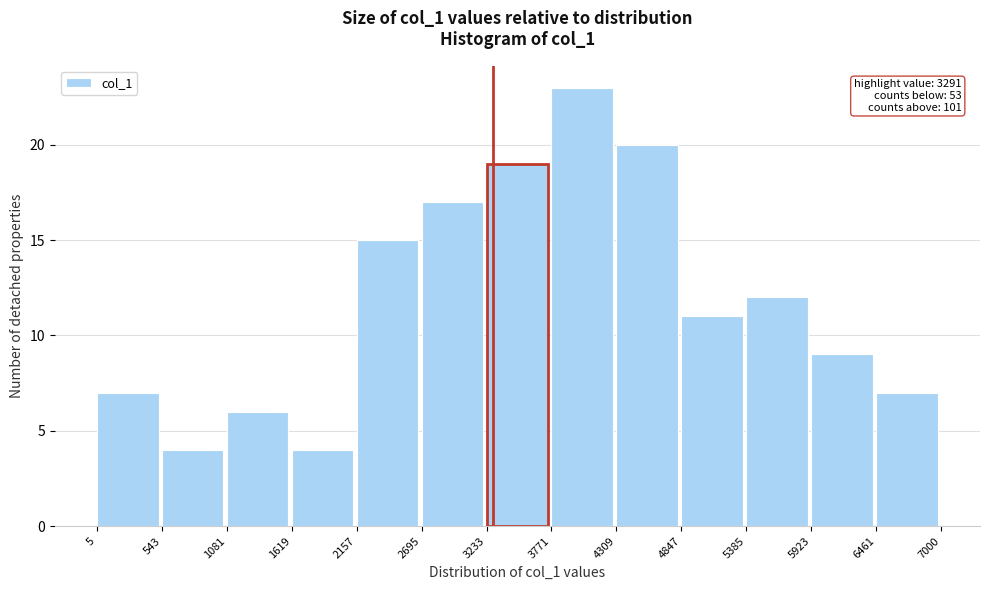

Over which range of the x-axis is the bar tallest?

3771 to 4309